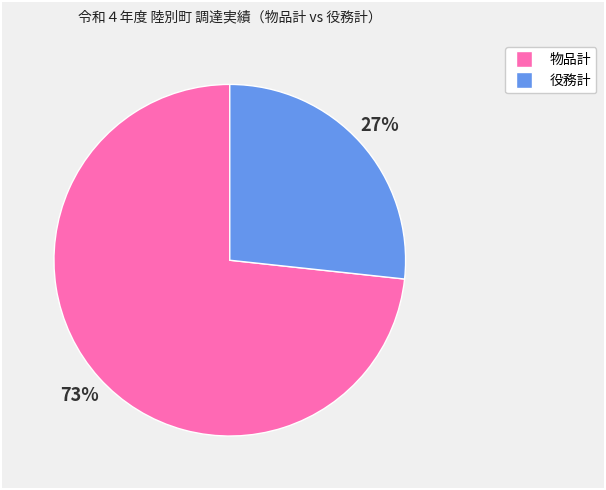

Which slice is the largest?

物品計